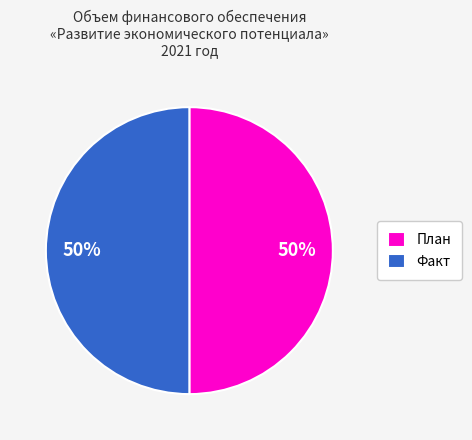

What is the ratio of the value at Факт to the value at План?

1.0